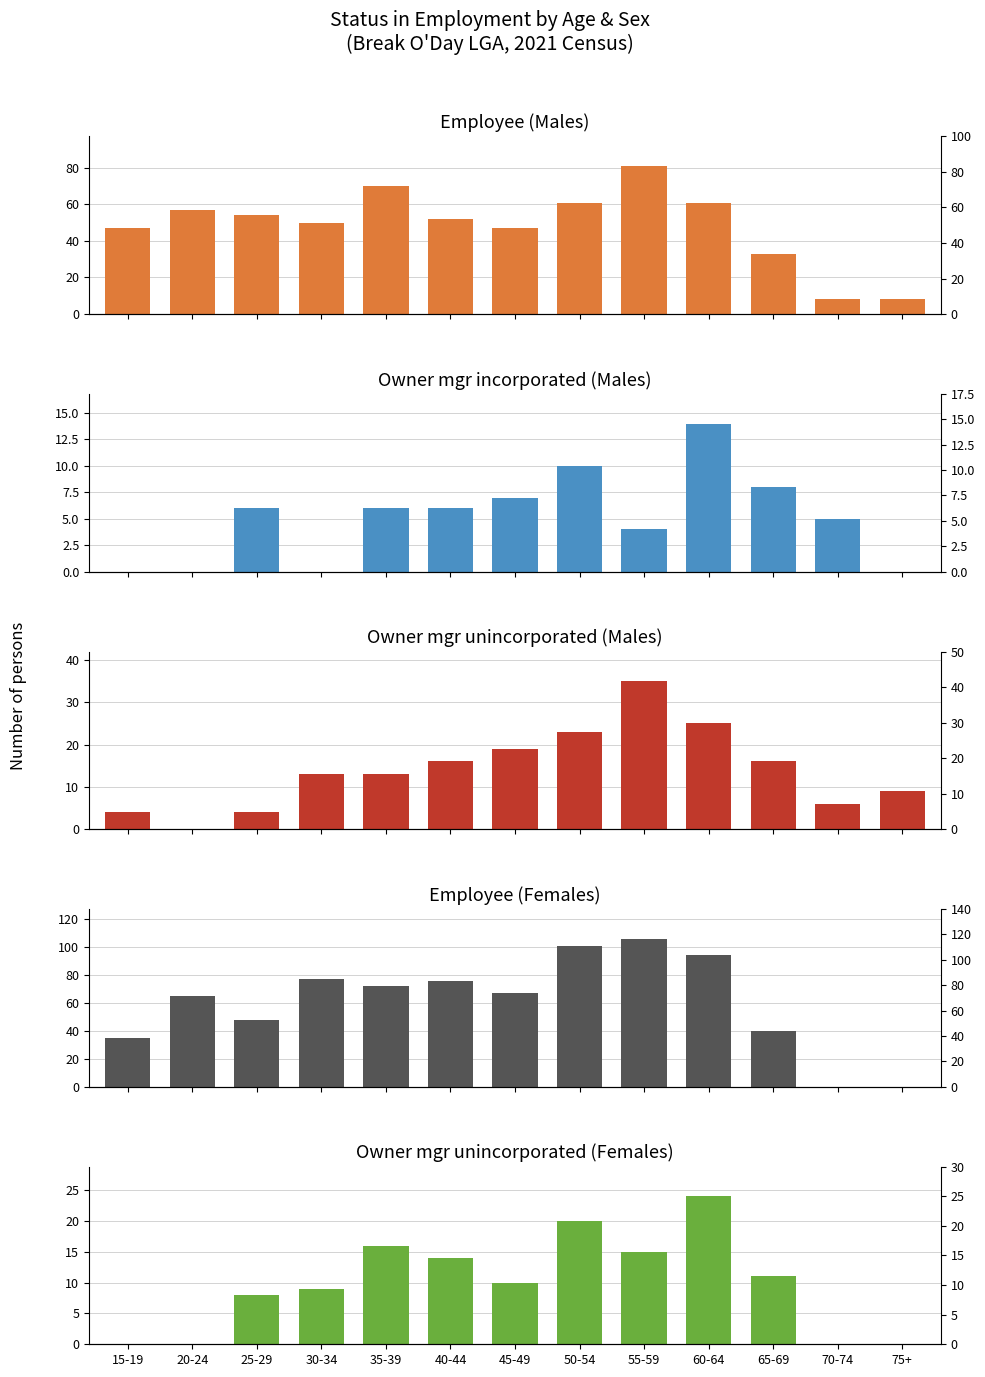

Is it true that Owner mgr unincorporated (Males) equals 13 at 35-39?

True